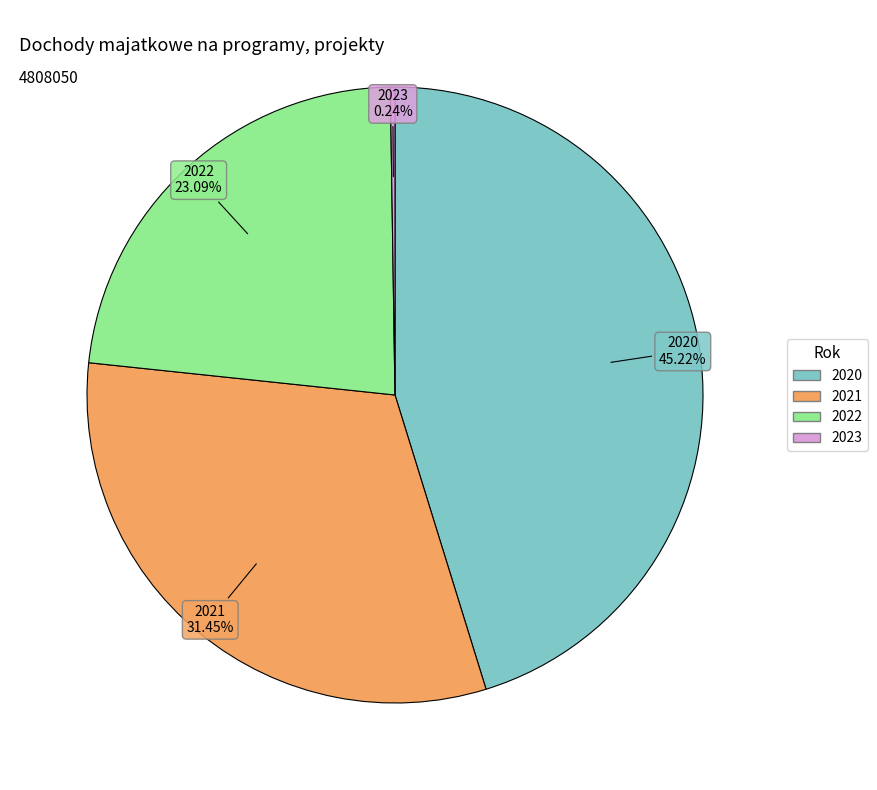

Is there a majority slice in this chart?

No